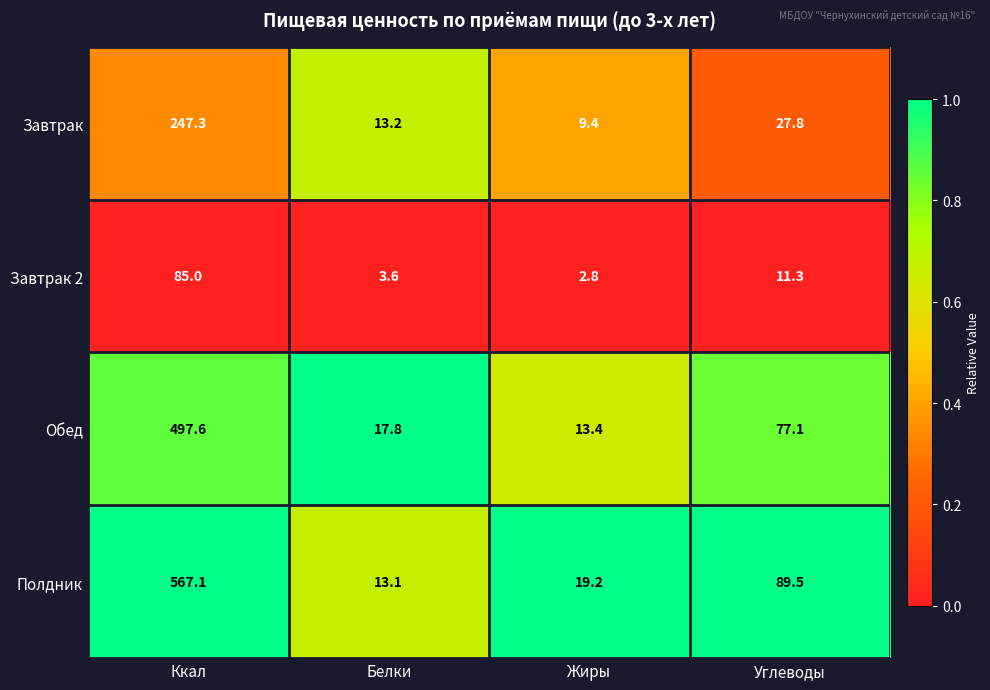

The Обед series shows 13.4 at Жиры. True or false?

True